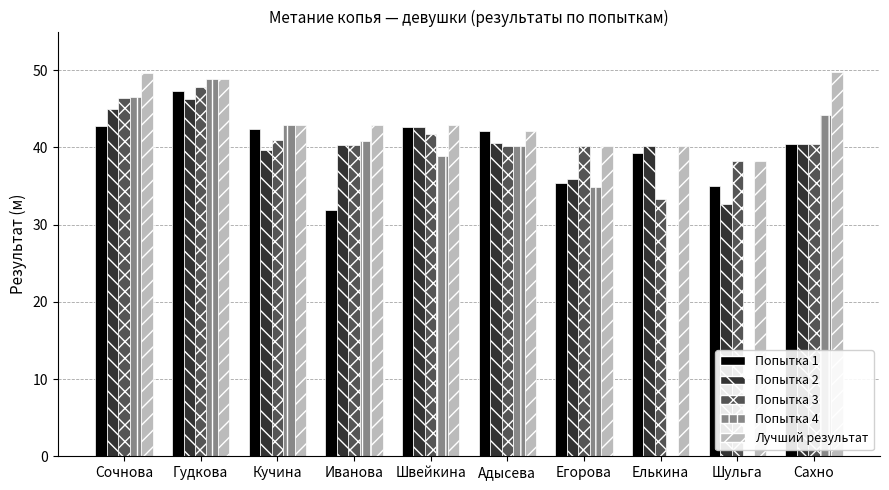

Which series changed the most between Кучина and Елькина?

Попытка 4